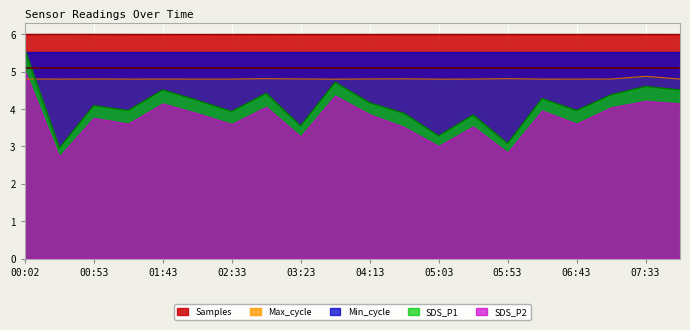

Which has a higher value, 01:18 or 00:28?

01:18